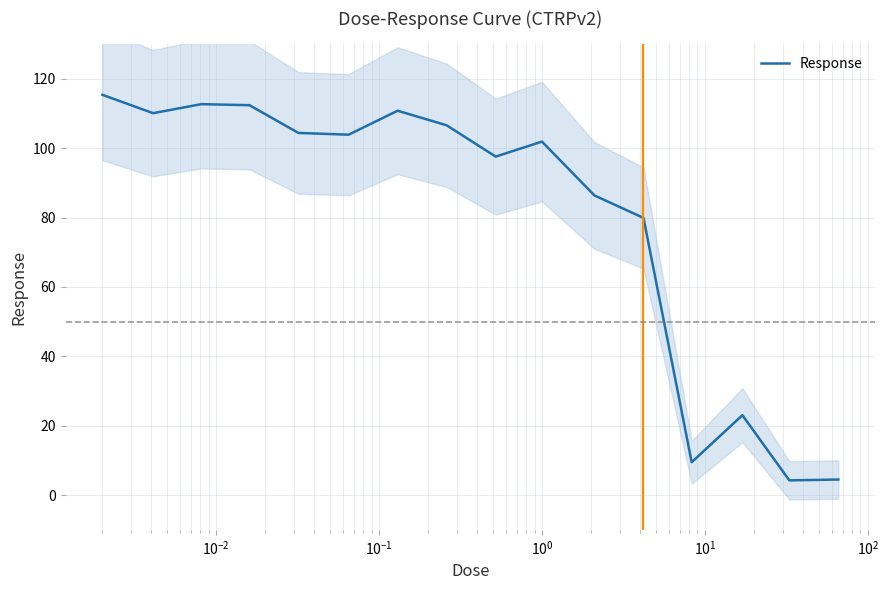

What is the minimum value for Response?

4.3